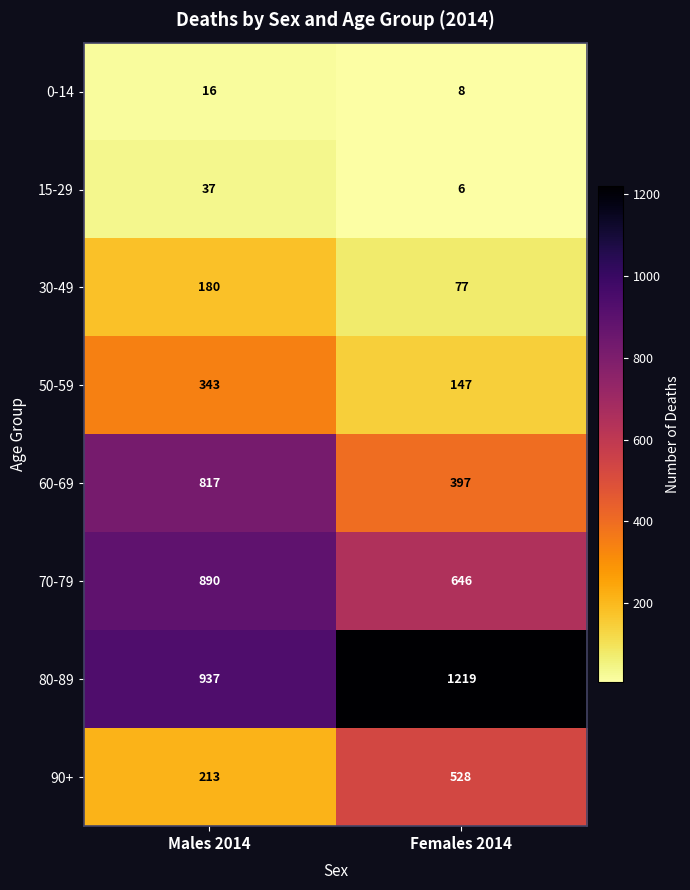

What is the sum of all 70-79 values?

1536